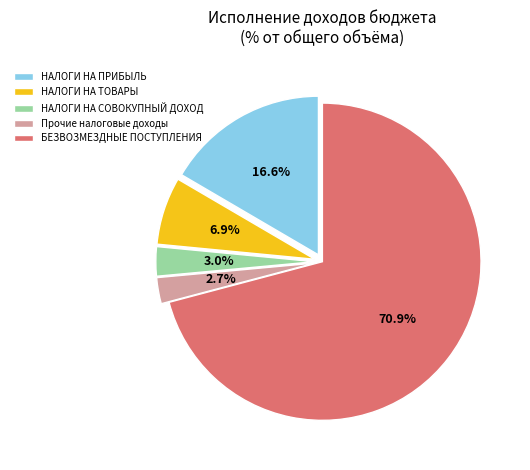

Count the number of slices in the pie.

5